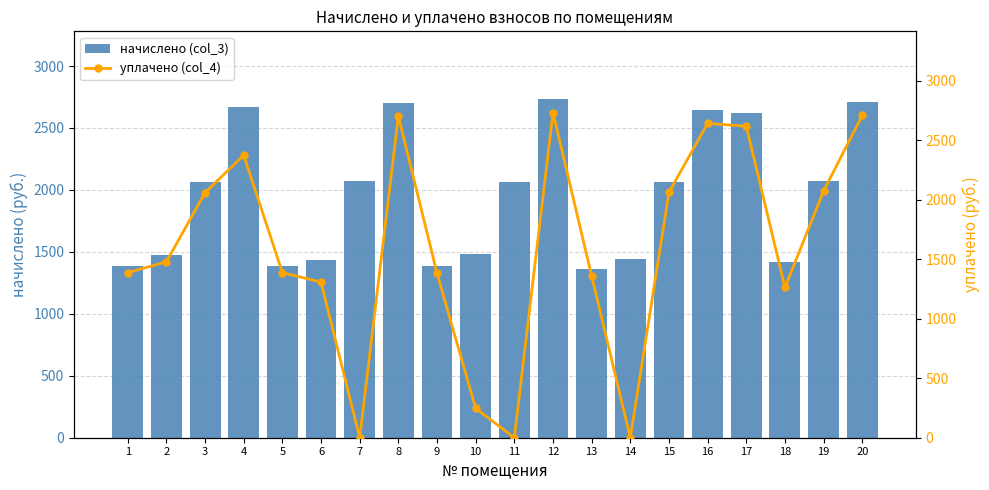

Where does the начислено (col_3) series first go above 2065?

4